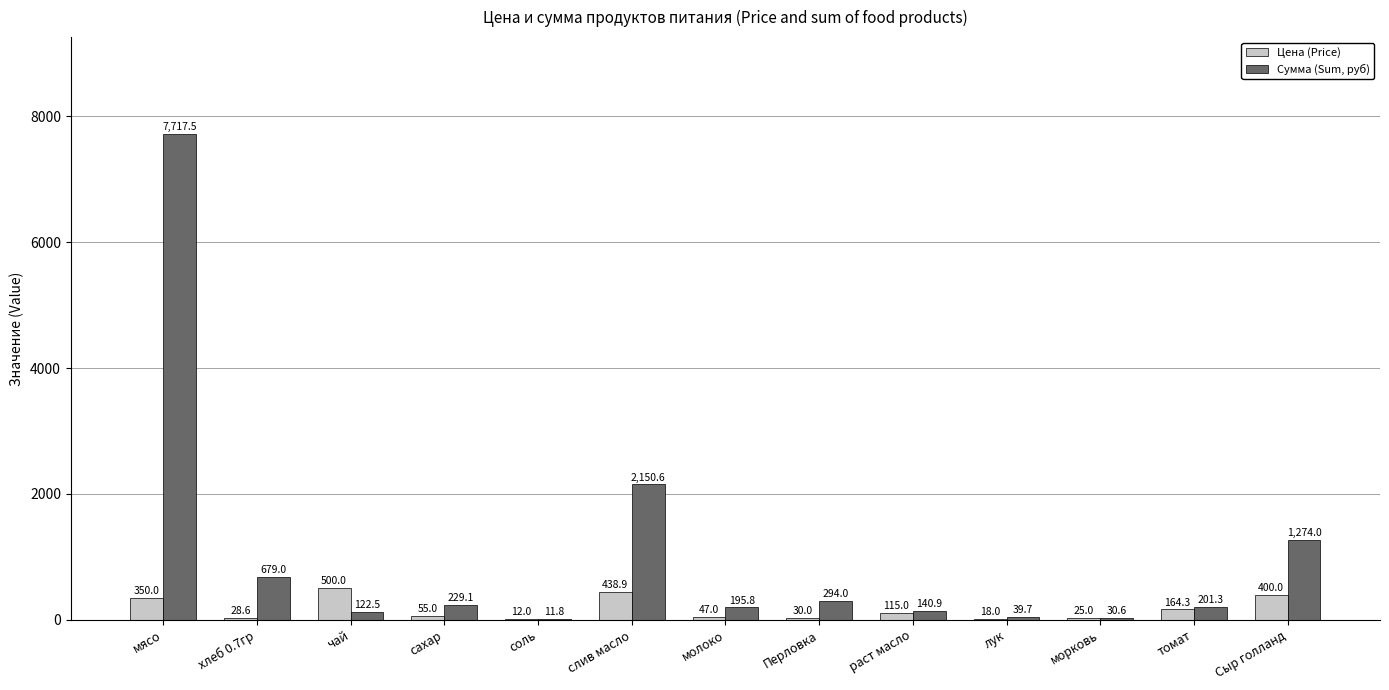

What is the sum of all Цена (Price) values?

2183.8